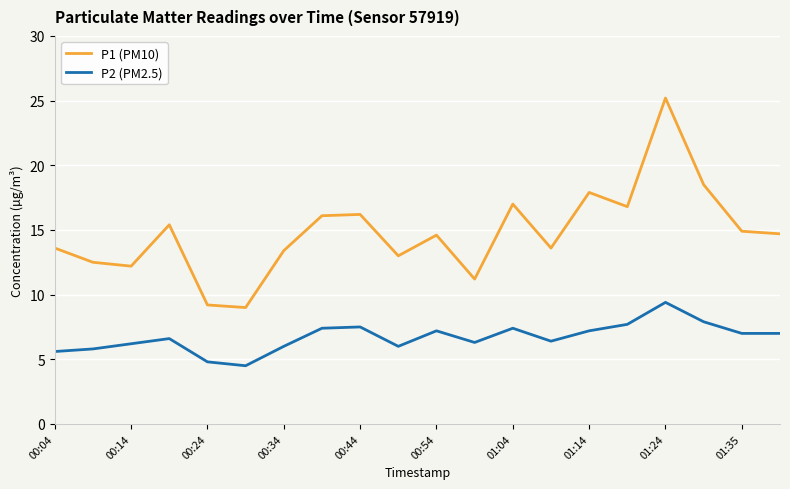

What is the difference between the maximum and second lowest values in the P2 (PM2.5) series?

4.6